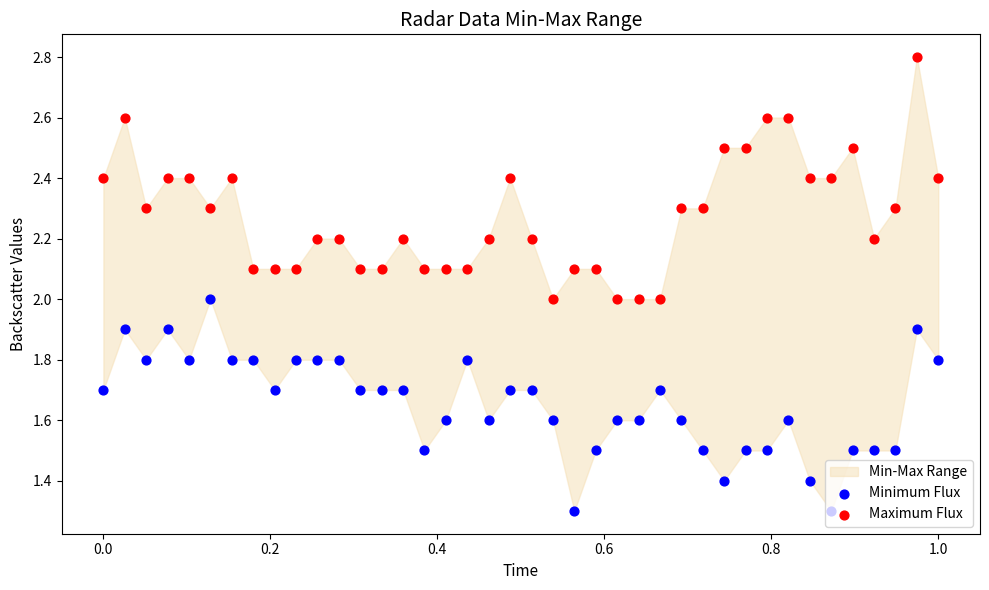

At how many categories does at least one series exceed 1?

40